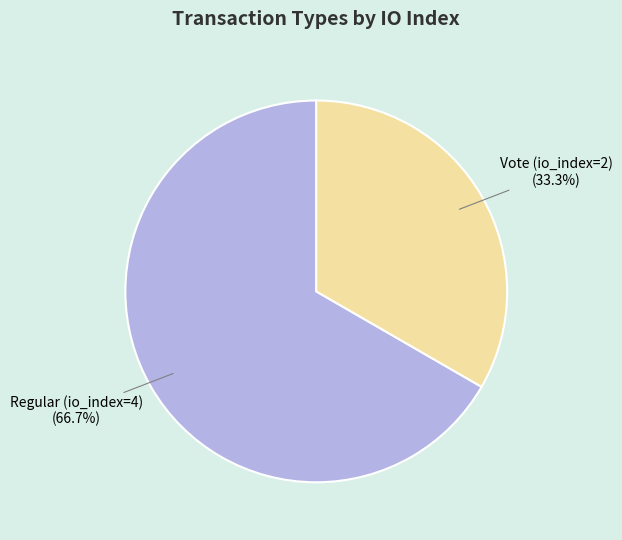

How many segments does this pie chart have?

2